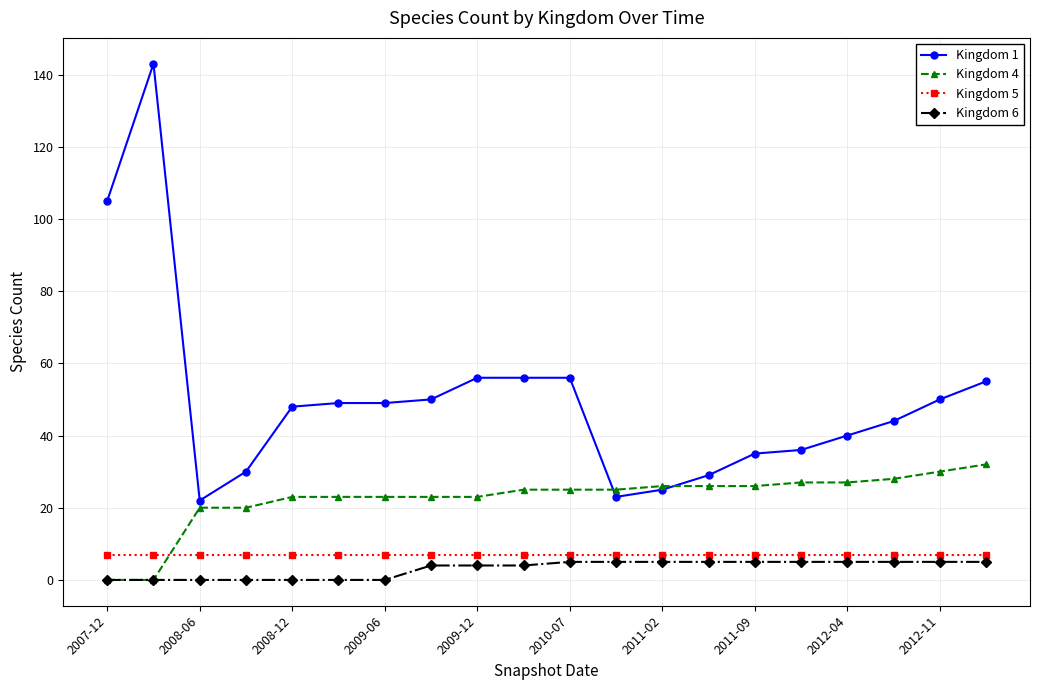

How many Kingdom 6 values are between 0 and 5?

20